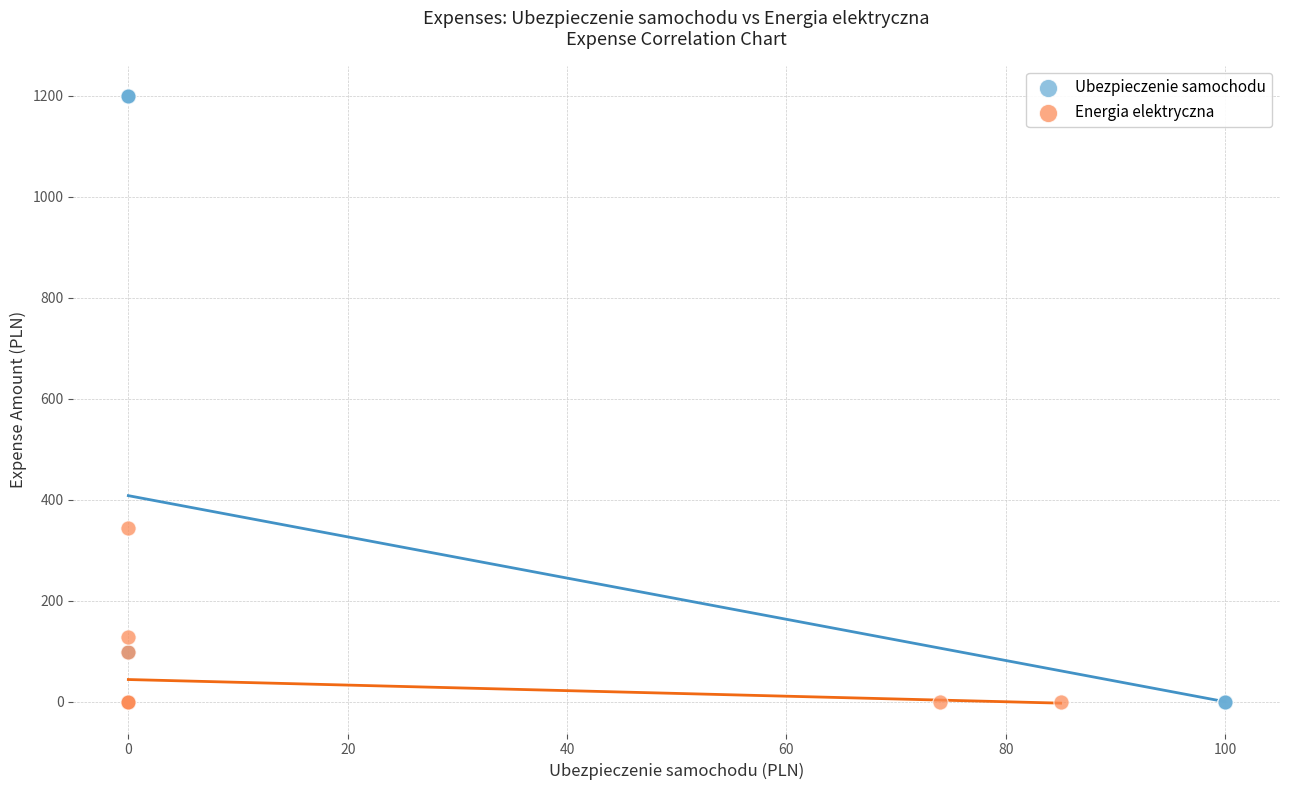

Which series has the widest spread of Y values?

Ubezpieczenie samochodu